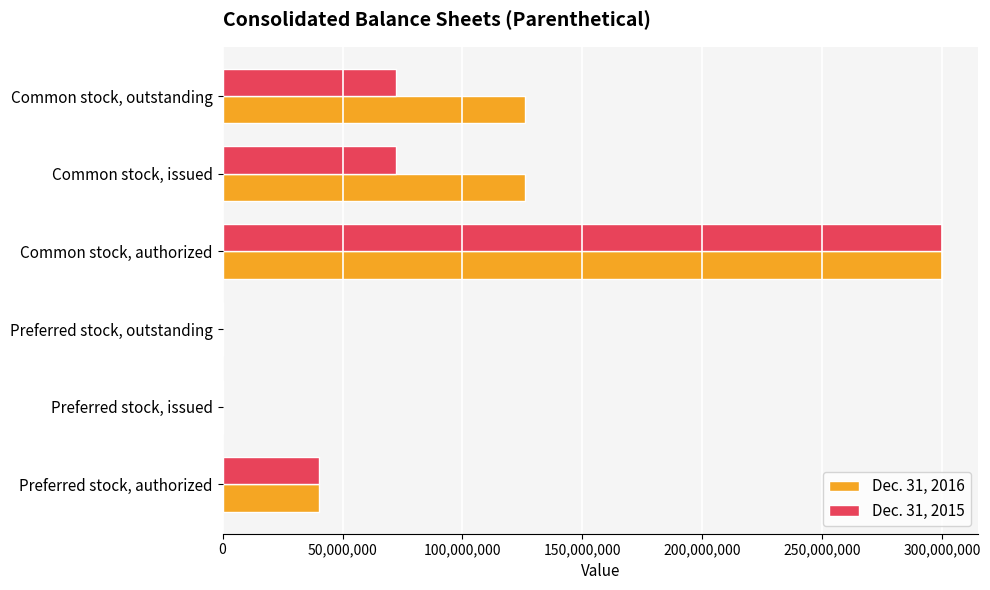

Count the Dec. 31, 2015 values in the range 0 to 72472412.

5